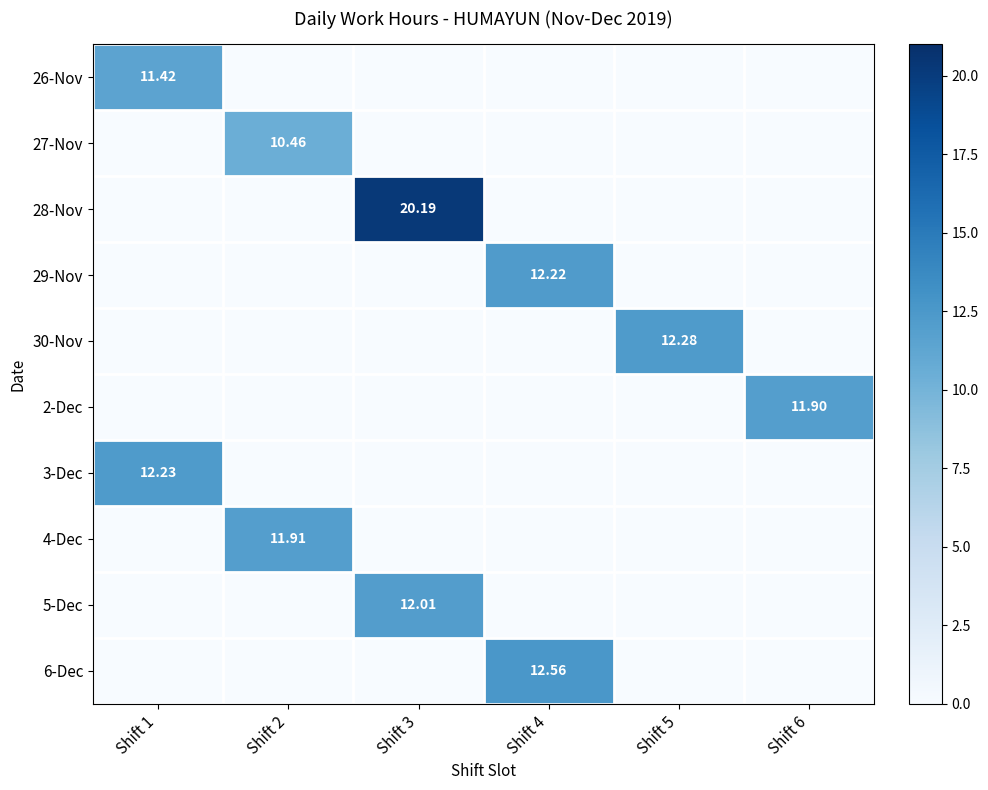

At Shift 2, list the series in order from largest to smallest.

4-Dec, 27-Nov, 26-Nov, 28-Nov, 29-Nov, 30-Nov, 2-Dec, 3-Dec, 5-Dec, 6-Dec